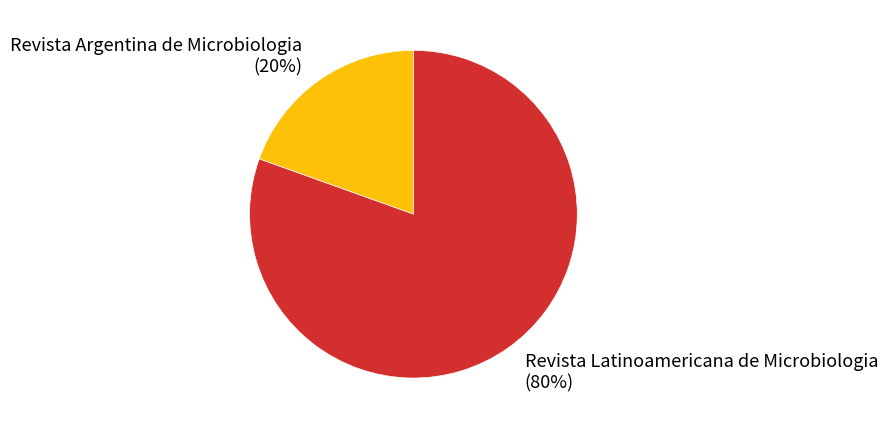

What is the majority slice?

Revista Latinoamericana de Microbiologia